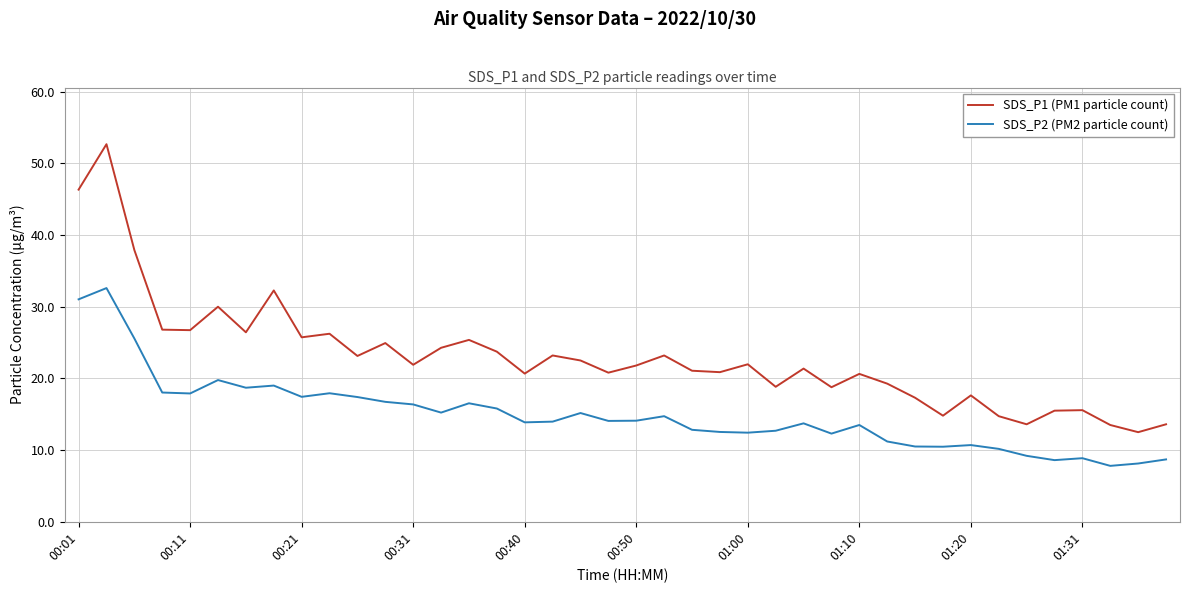

Which series has the widest spread of values?

SDS_P1 (PM1 particle count)